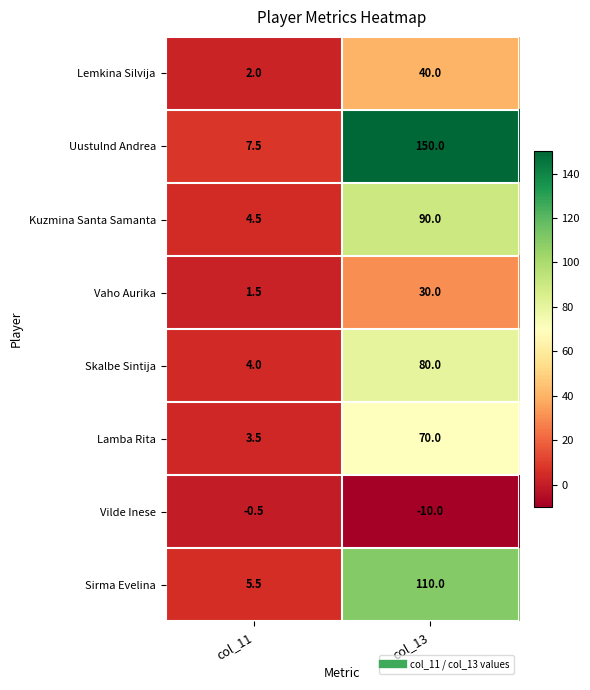

At which label is Uustulnd Andrea closest to 78?

col_11